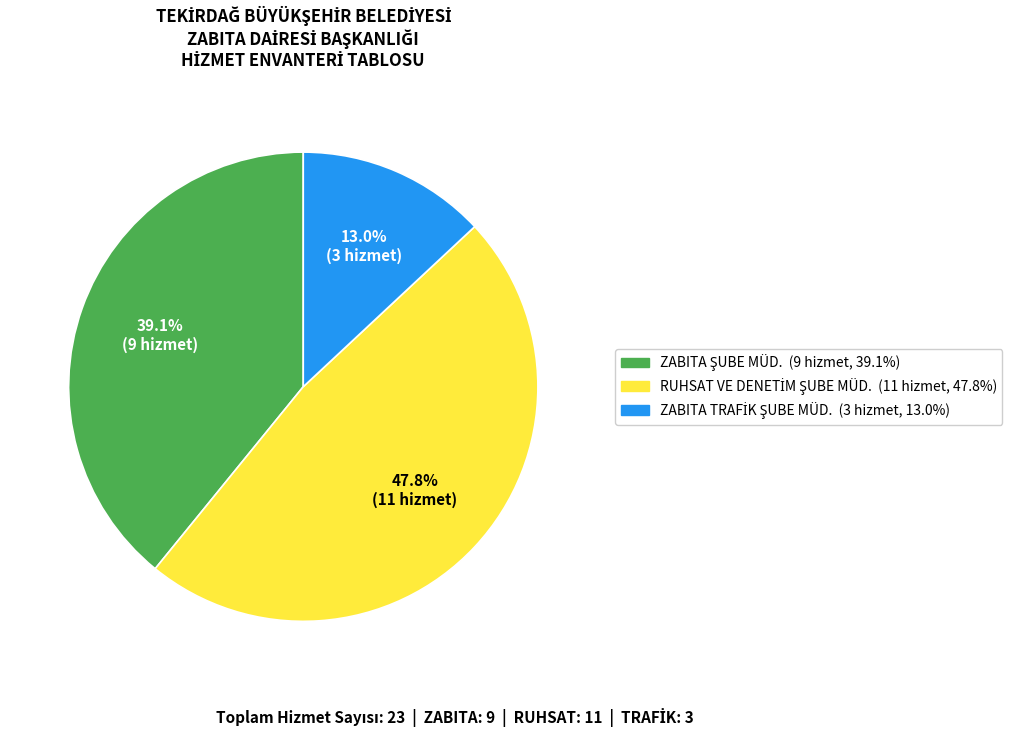

Is there a majority slice in this chart?

No